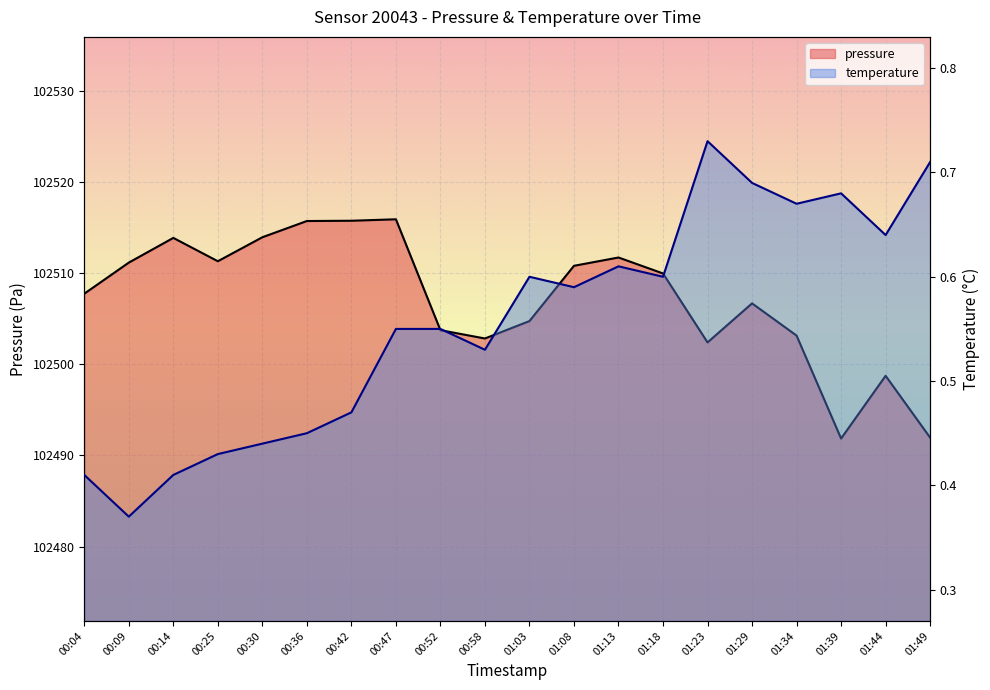

The pressure series shows 102491.8 at 01:39. True or false?

True